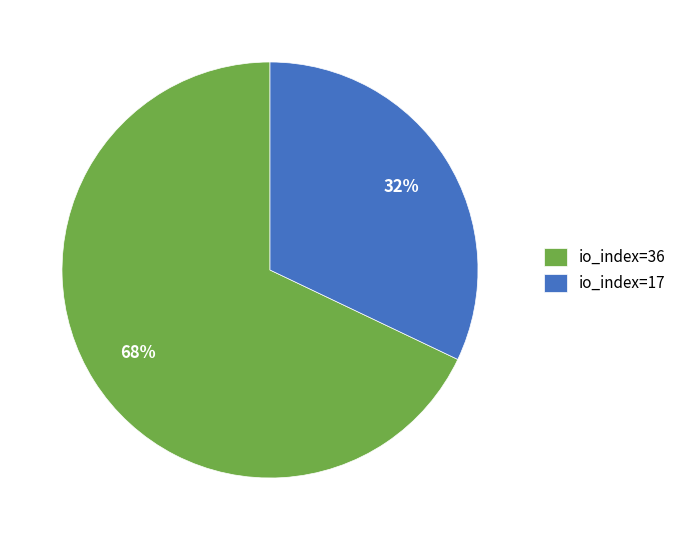

Is the sum of io_index=17 and io_index=36 greater than half?

Yes